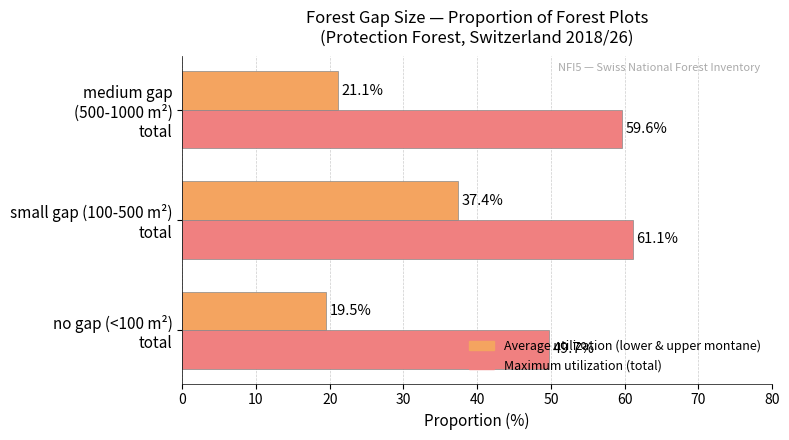

What is the smallest value displayed?

19.5